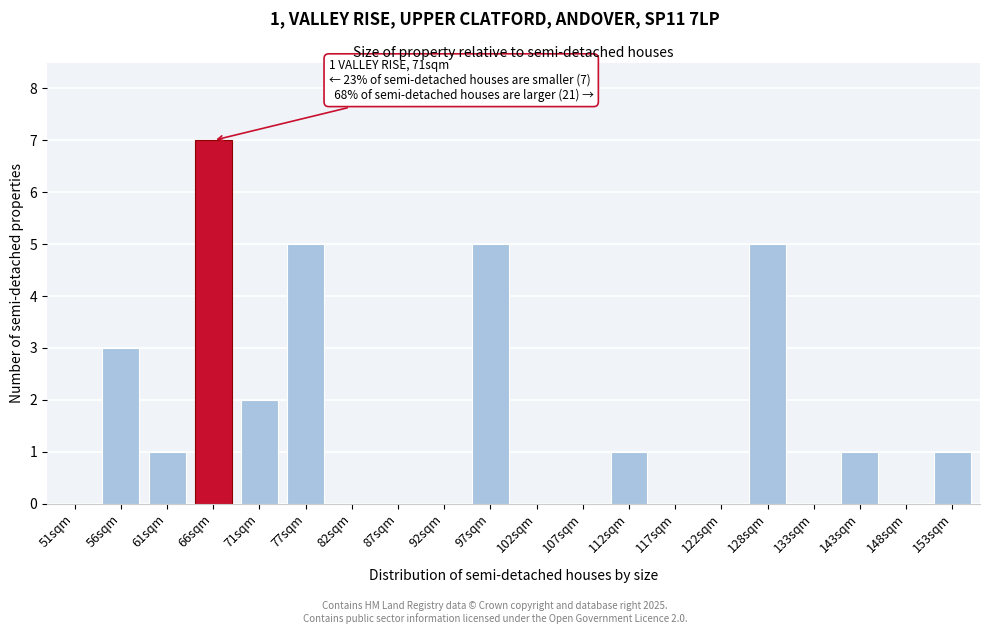

Reading left to right, what are all the values shown in this chart?

51sqm=0	56sqm=3	61sqm=1	66sqm=7	71sqm=2	77sqm=5	82sqm=0	87sqm=0	92sqm=0	97sqm=5	102sqm=0	107sqm=0	112sqm=1	117sqm=0	122sqm=0	128sqm=5	133sqm=0	143sqm=1	148sqm=0	153sqm=1